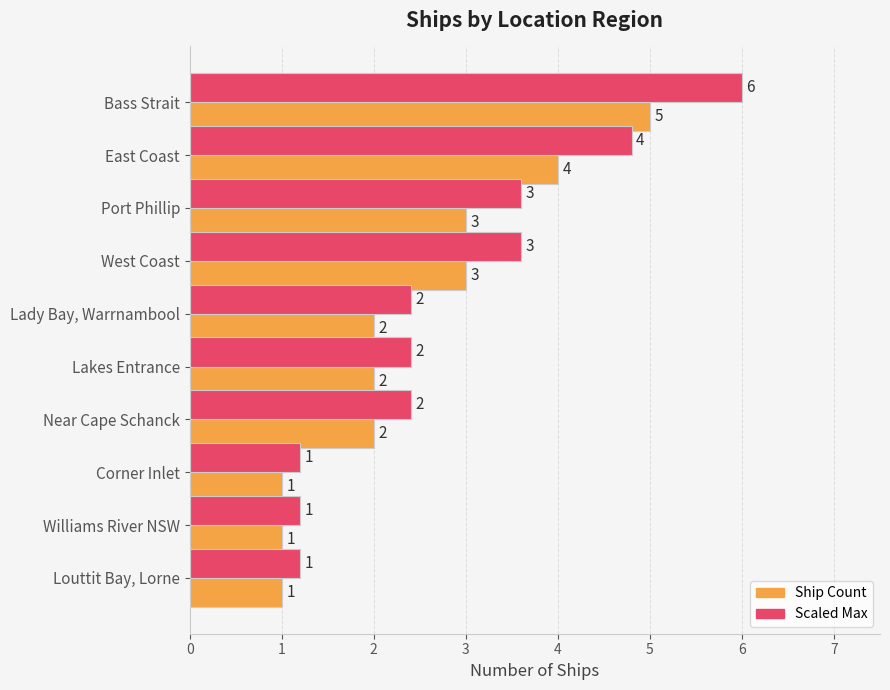

What is the approximate value of Scaled Max at East Coast?

4.8